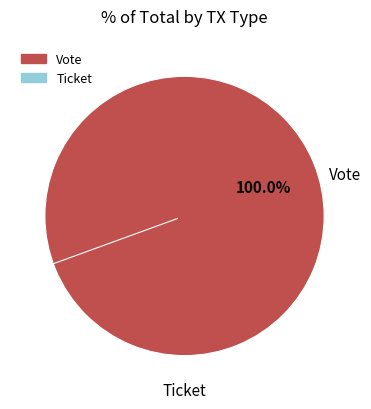

Rank the categories by value from lowest to highest.

Ticket, Vote